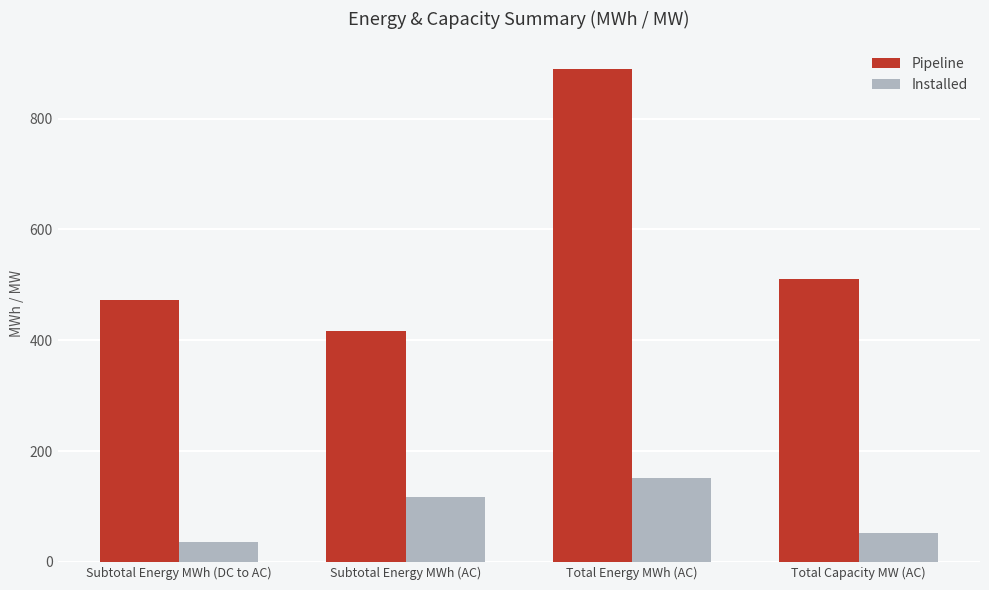

What is the total value across all series at Subtotal Energy MWh (DC to AC)?

508.7